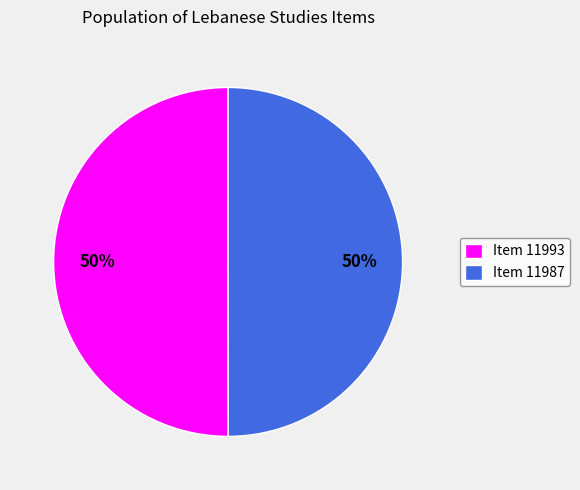

Approximately how many times larger is the value at Item 11987 compared to Item 11993?

1.0